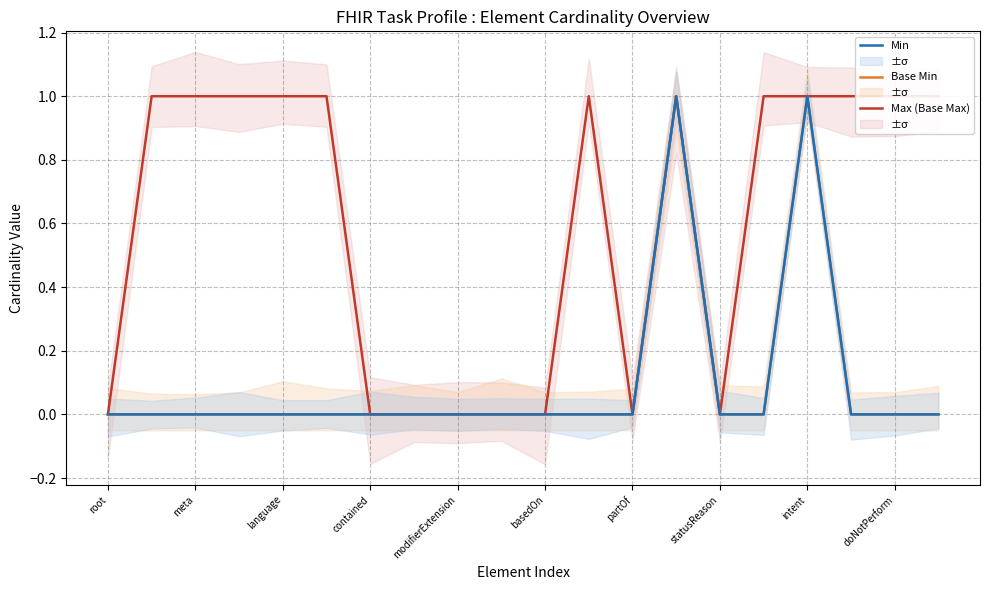

Between 11 and 17, which series saw the biggest shift?

Max (Base Max)